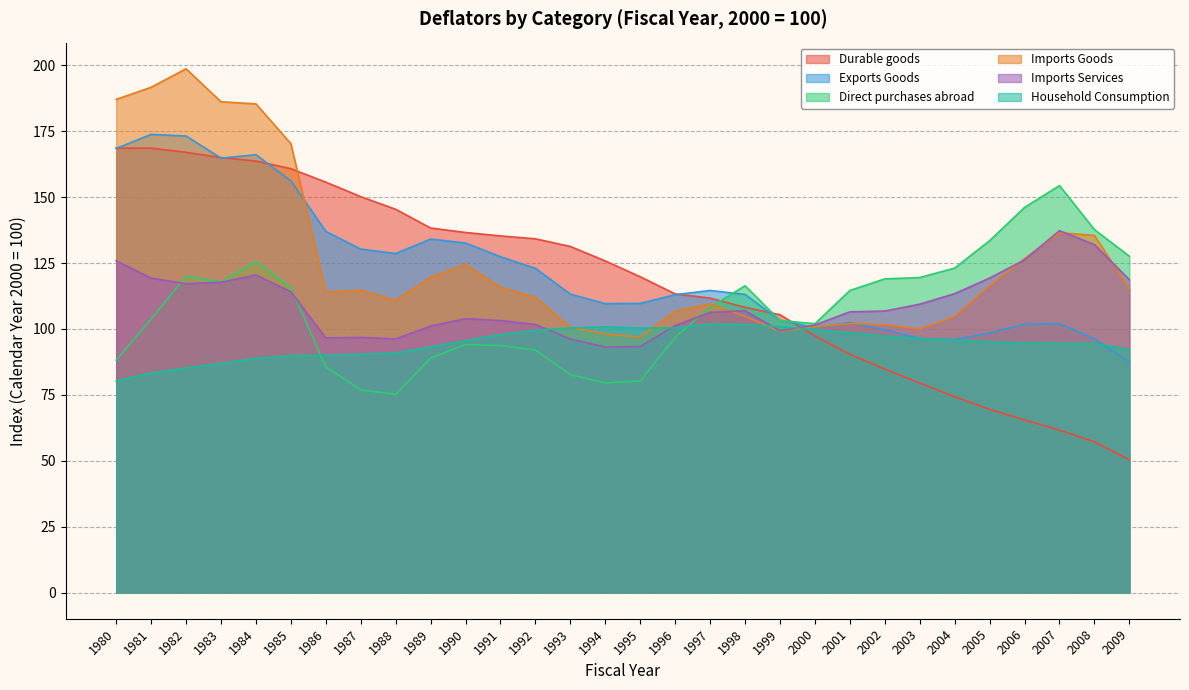

What is the minimum value for Durable goods?

50.3